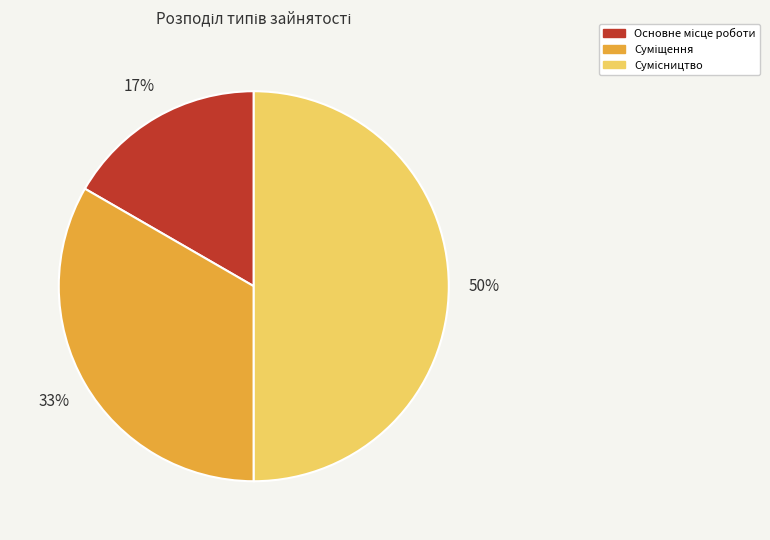

To the nearest percent, what is the difference between the largest and smallest slice percentages?

33%